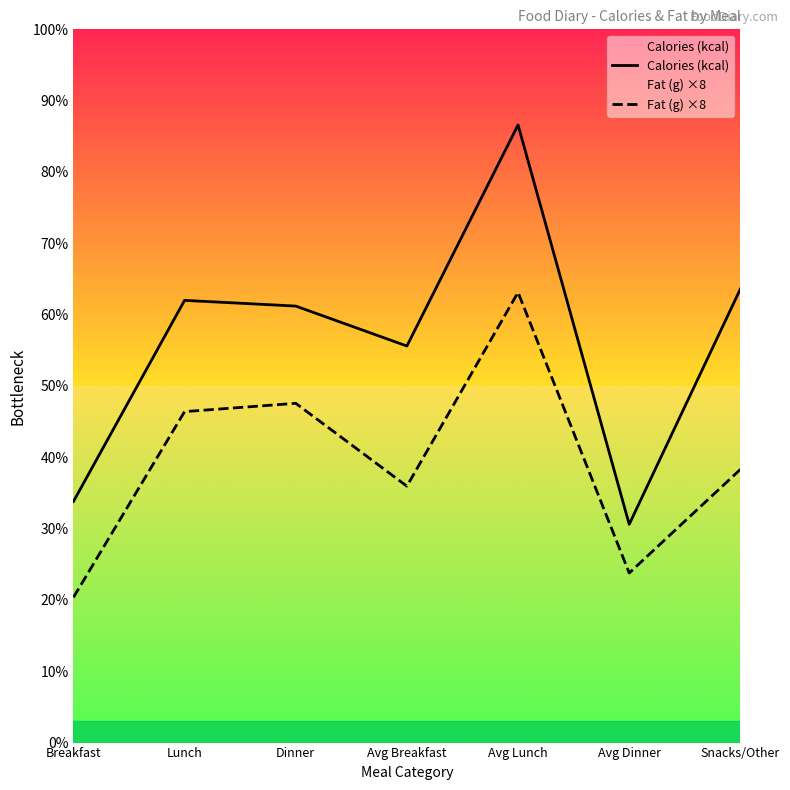

What is the sum of the Fat (g) ×8 values at Lunch and Avg Lunch?

547.6